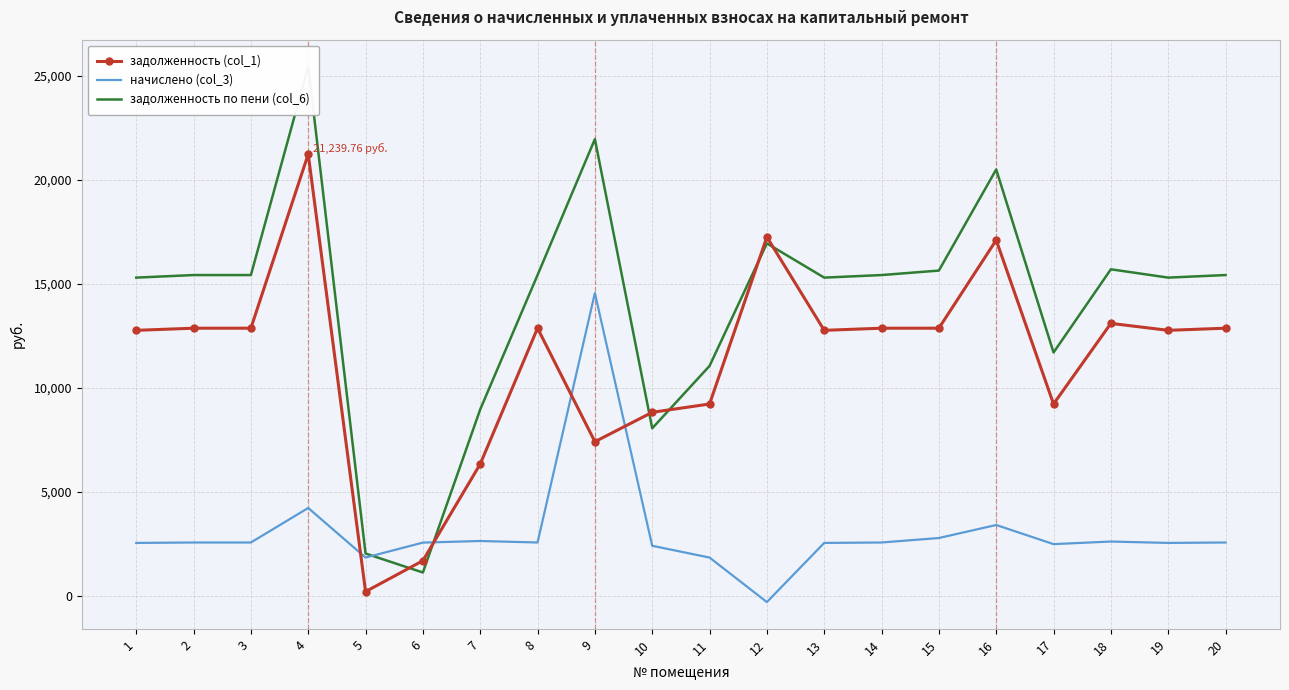

Between which two adjacent categories do начислено (col_3) and задолженность (col_1) first intersect?

4 and 5